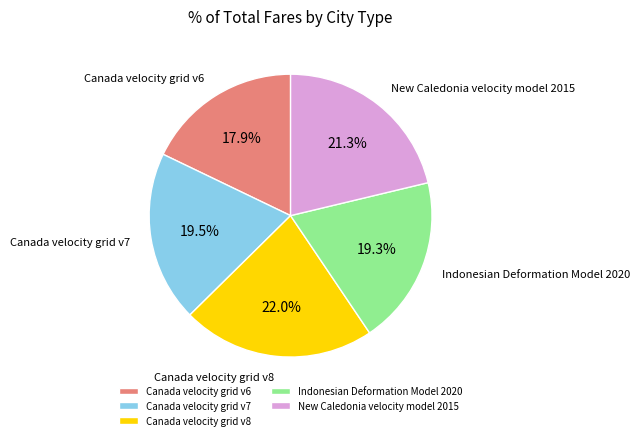

How many slices are in this pie chart?

5